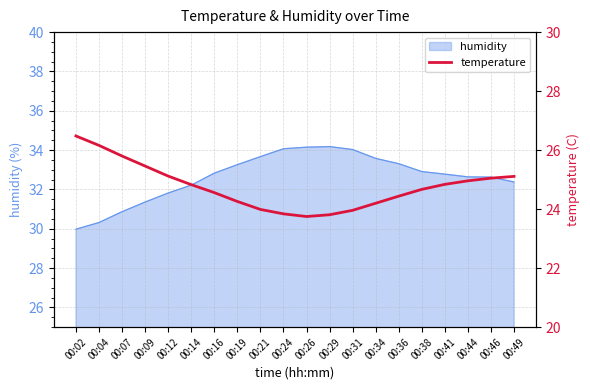

How many lines are shown in the chart?

1